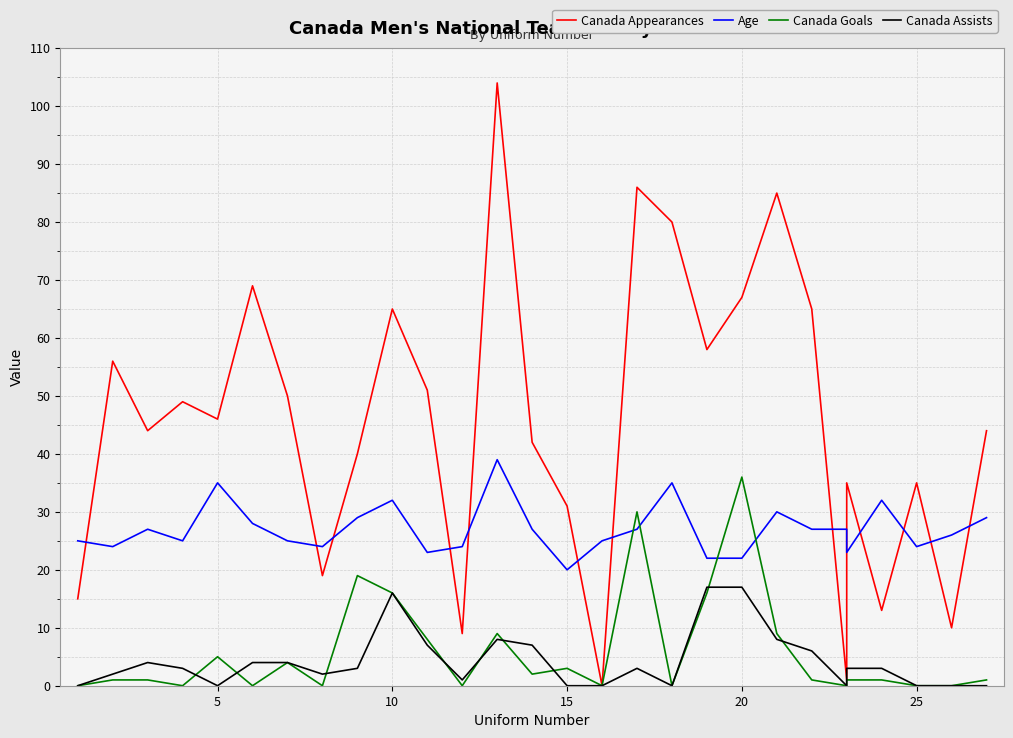

Which series has the widest spread of values?

Canada Appearances